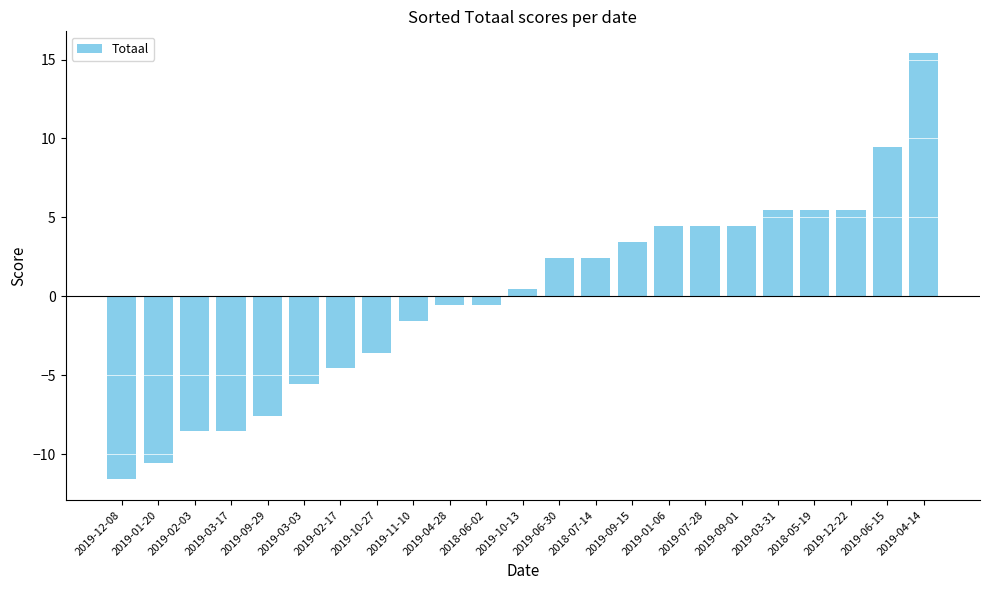

Read the value at 2019-10-27.

-3.6